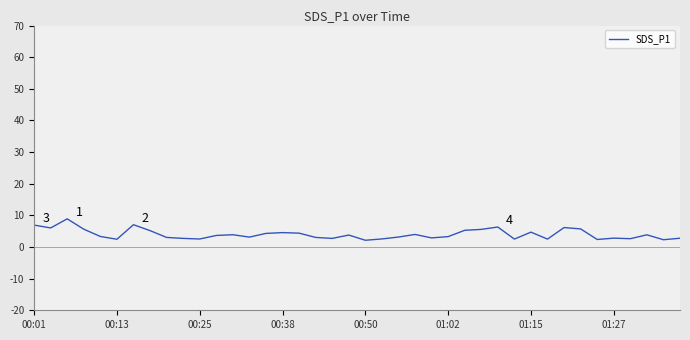

What is the minimum value shown in the chart?

2.1